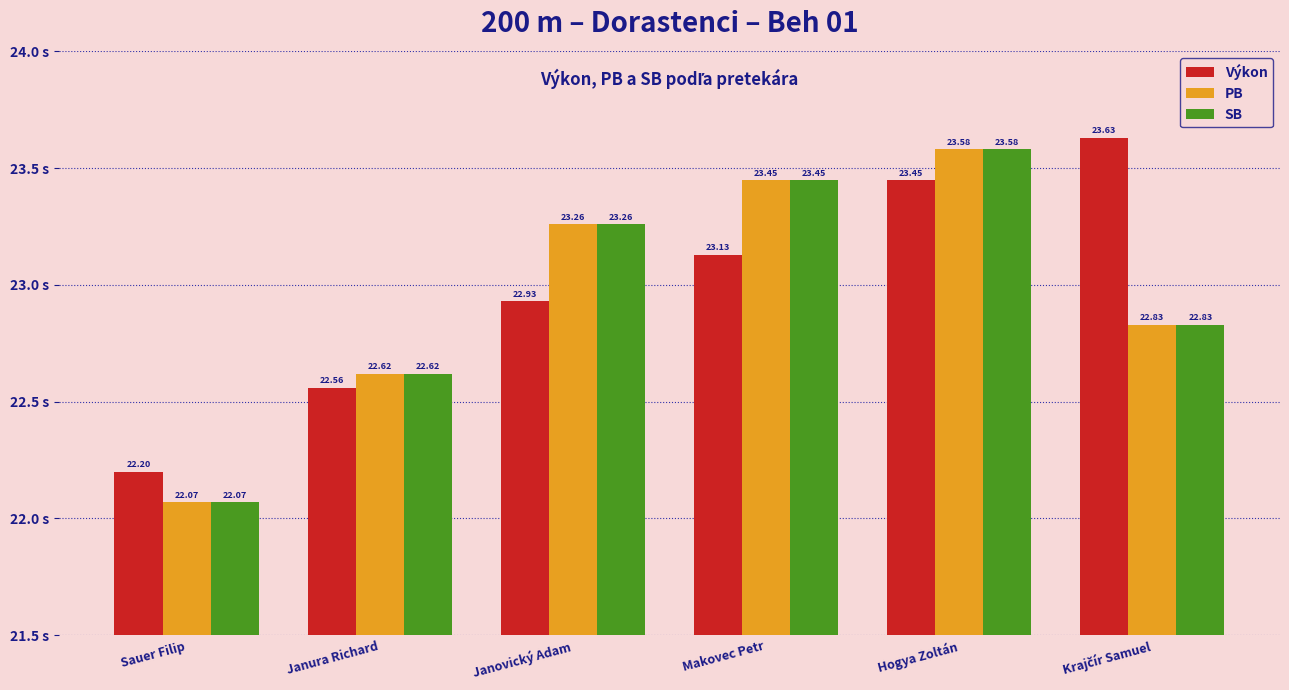

At which label is SB closest to 22?

Sauer Filip